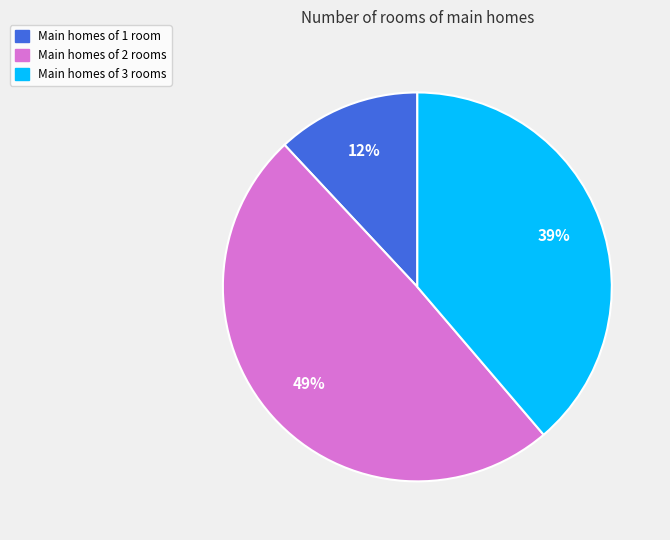

The Main homes of 1 room slice represents 27% of the pie. True or false?

False